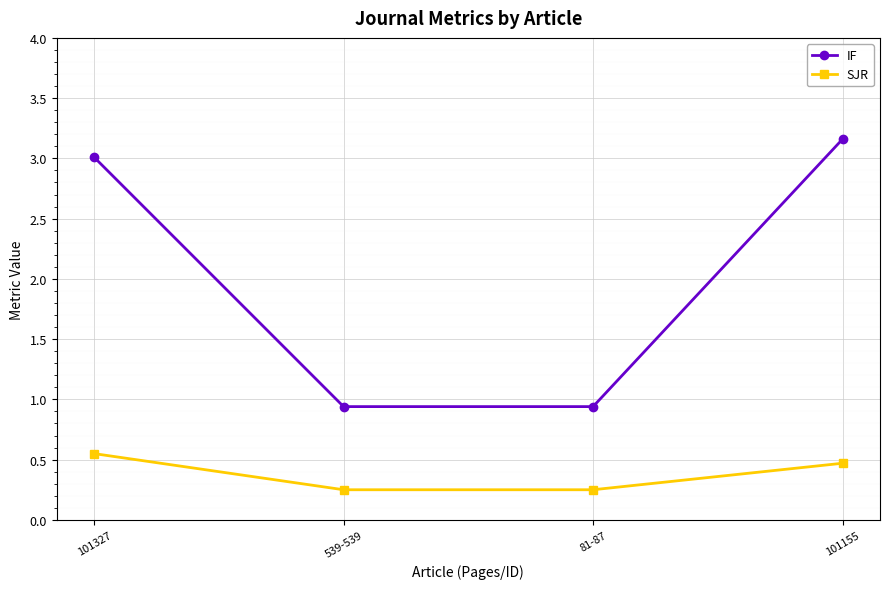

At which category does the chart reach its peak across all series?

101155